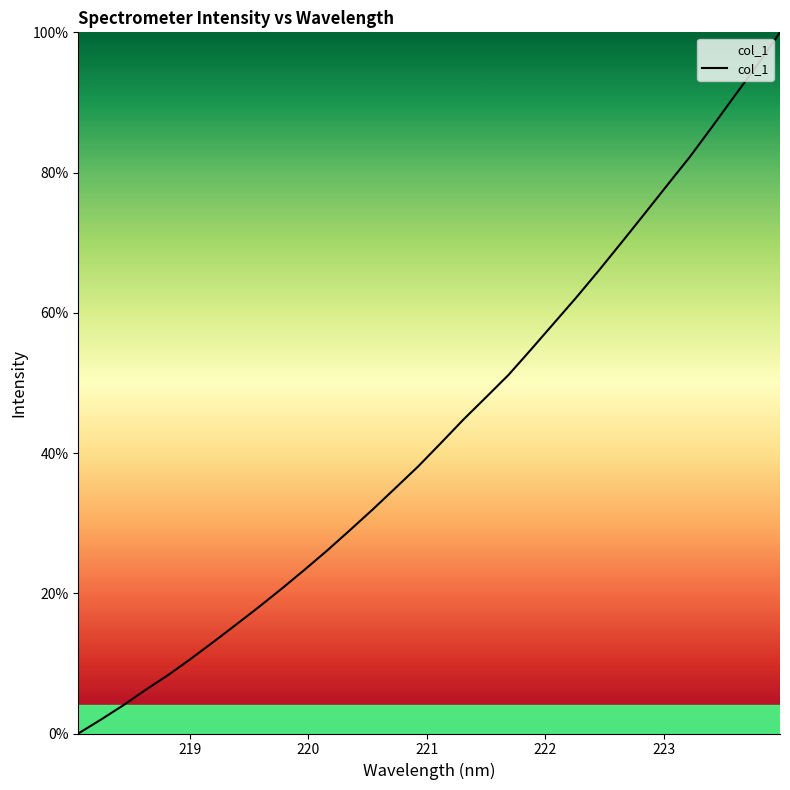

Is this an area chart (filled region under the line)?

No